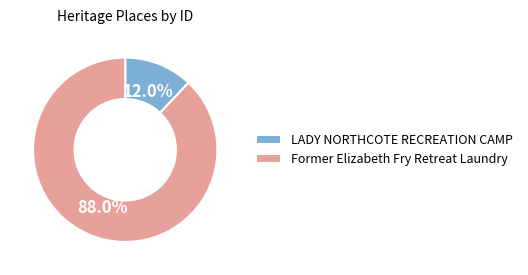

What percentage is the Former Elizabeth Fry Retreat Laundry slice, to the nearest percent?

88%